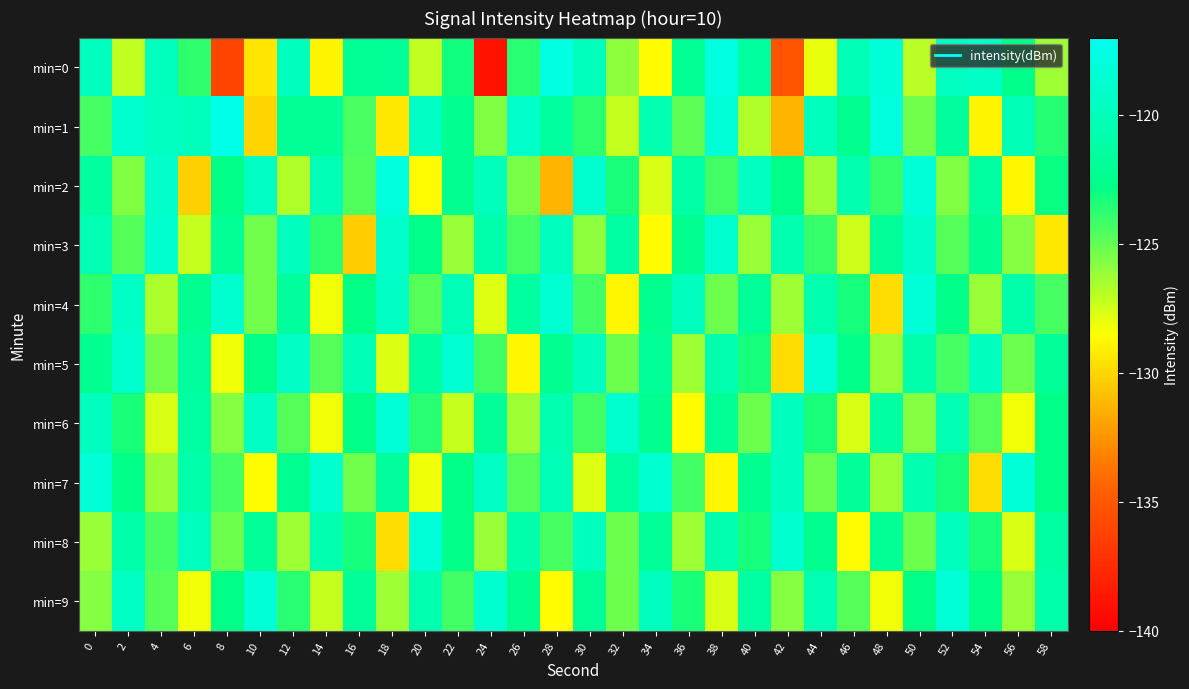

What is the spread (max minus min) of values at 24?

20.1